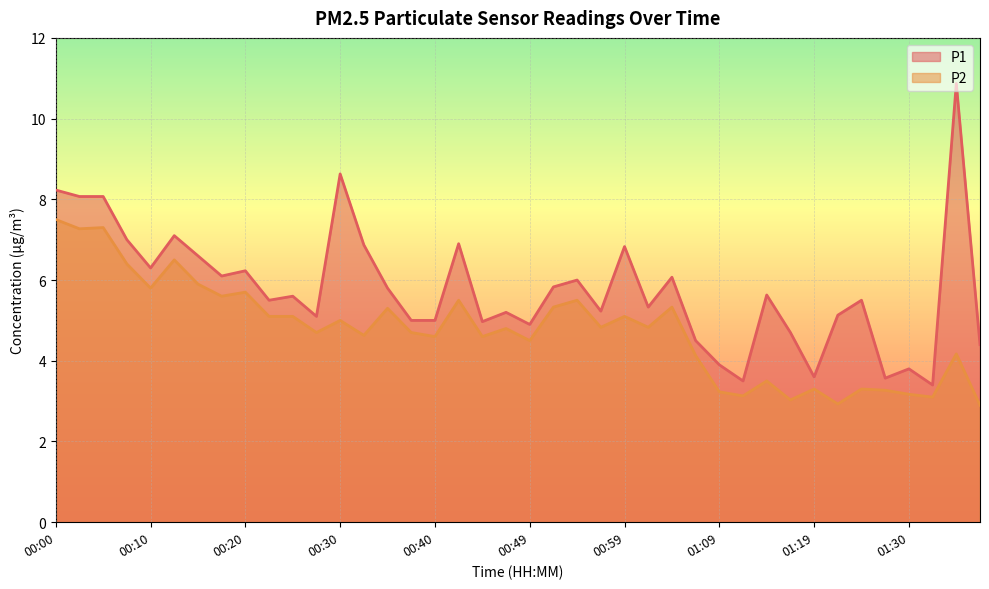

Count the number of categories in the chart.

40